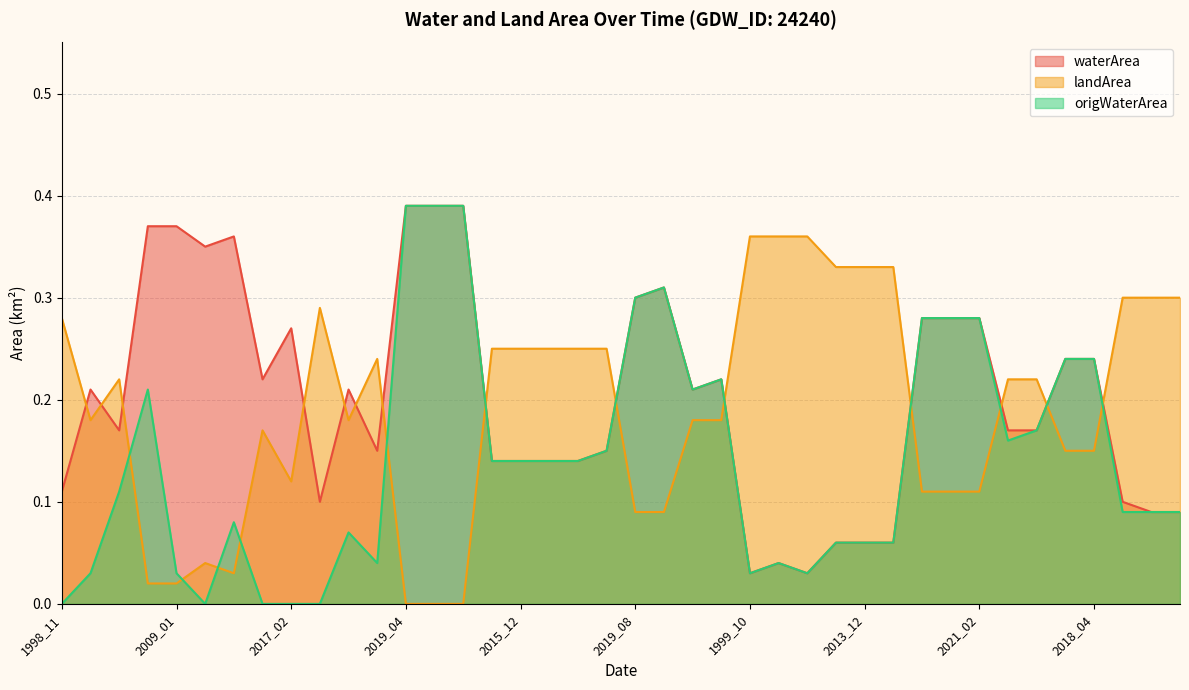

What is the label of the 25th point from the left?

1999_10